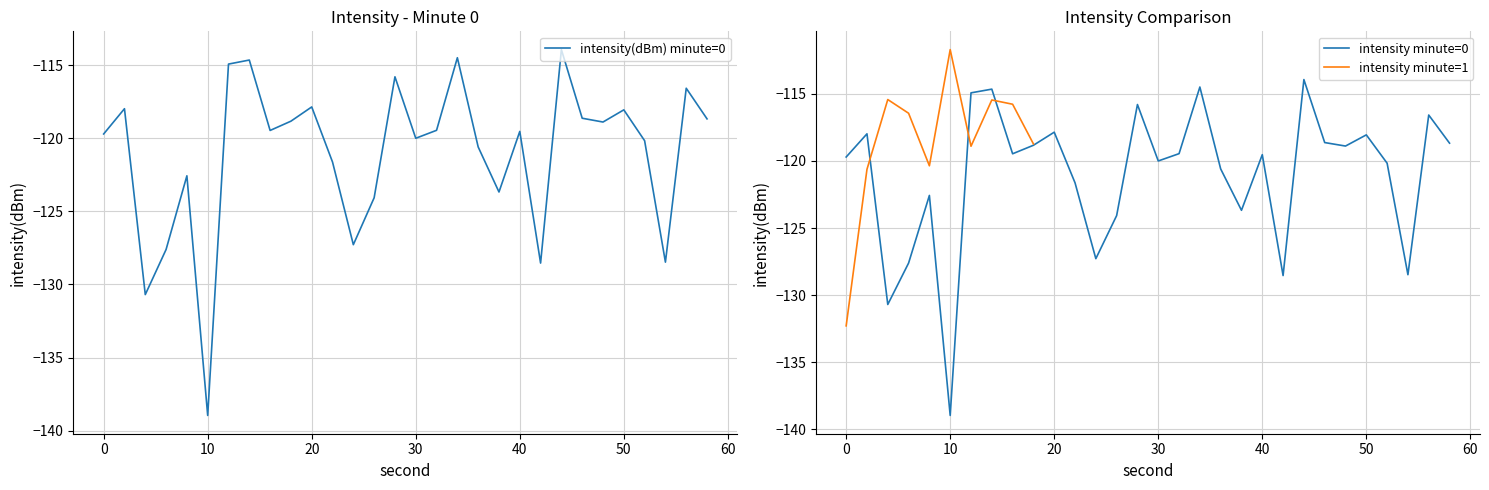

Reading left to right, list all the values displayed in this chart.

-119.7	-118.0	-130.7	-127.6	-122.6	-139.0	-114.9	-114.6	-119.5	-118.8	-117.9	-121.6	-127.3	-124.1	-115.8	-120.0	-119.5	-114.5	-120.6	-123.7	-119.5	-128.5	-113.9	-118.6	-118.9	-118.1	-120.2	-128.5	-116.6	-118.7